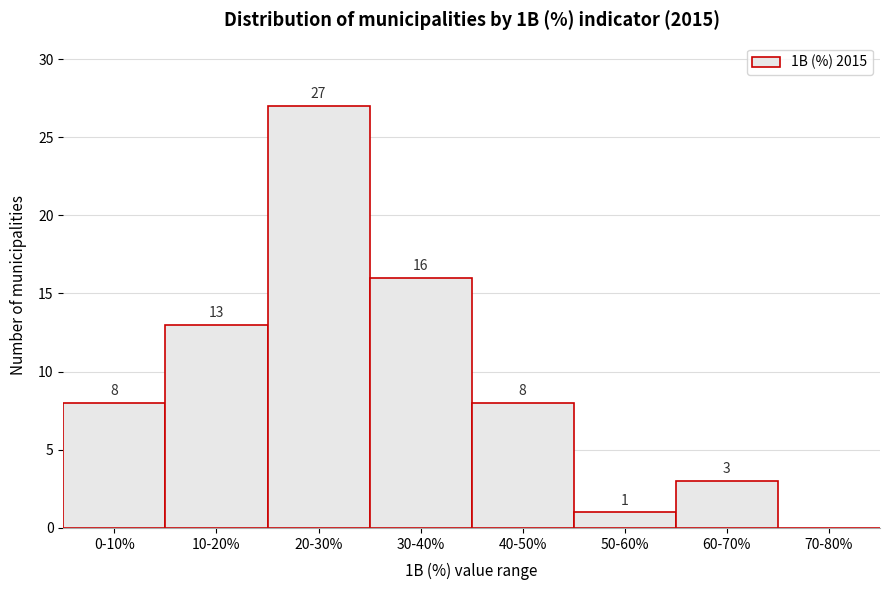

Reading left to right, what are all the values shown in this chart?

0-10%=8	10-20%=13	20-30%=27	30-40%=16	40-50%=8	50-60%=1	60-70%=3	70-80%=0